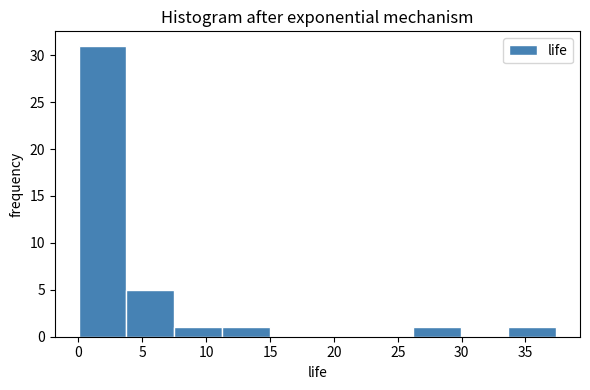

What is the height of the bar covering 4.0 to 7.5 on the x-axis? Neither the bar edges nor the heights are printed on the chart, so give them approximately, as read against the axes.

5